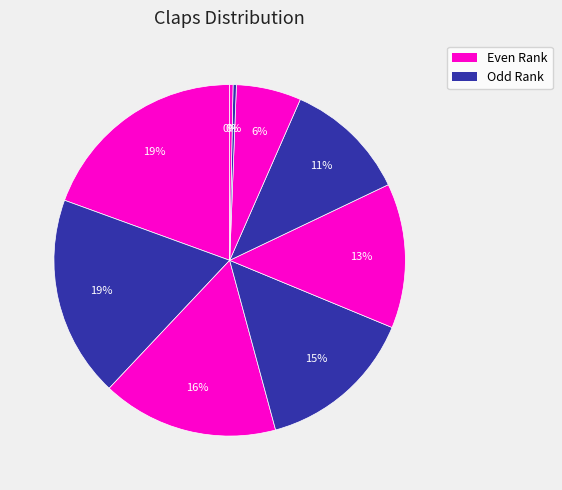

Count the number of slices in the pie.

9